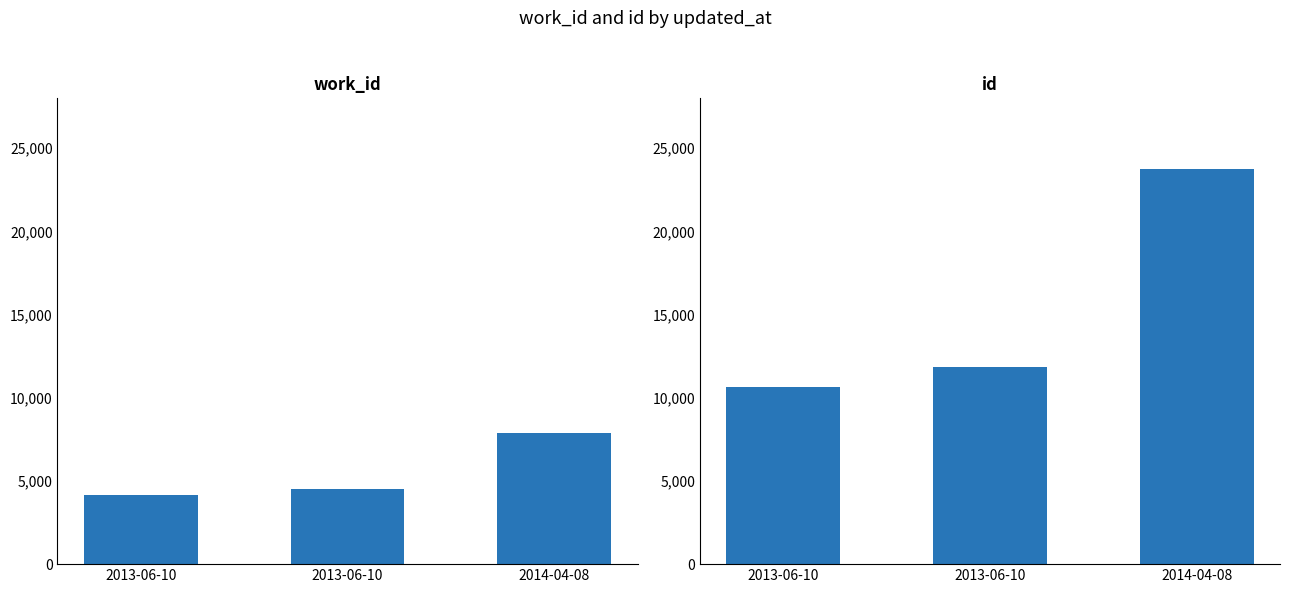

List the series in order of their overall mean, lowest first.

work_id, id